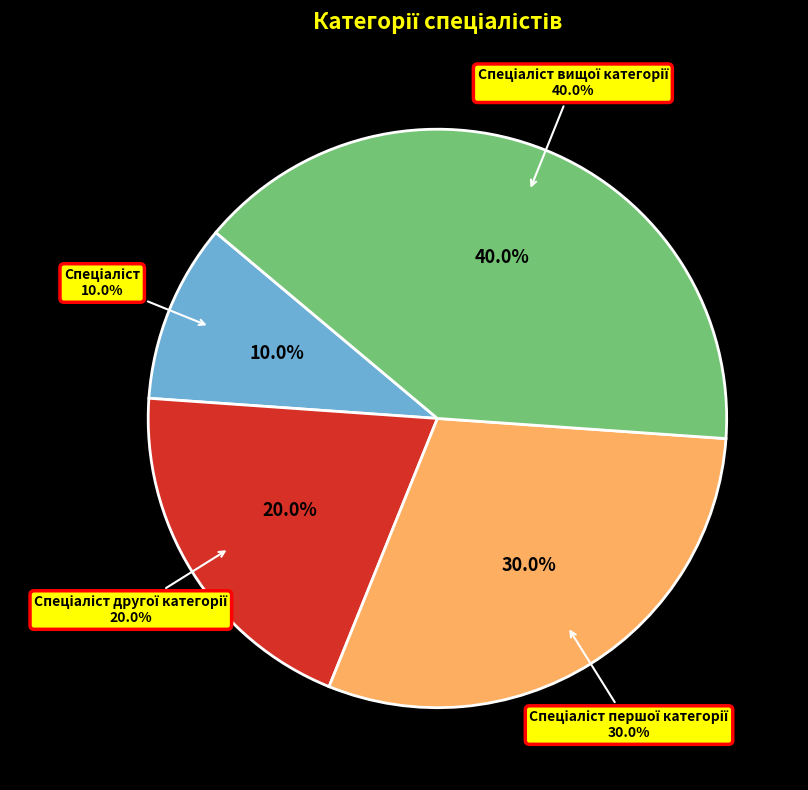

Does any single category account for the majority?

No